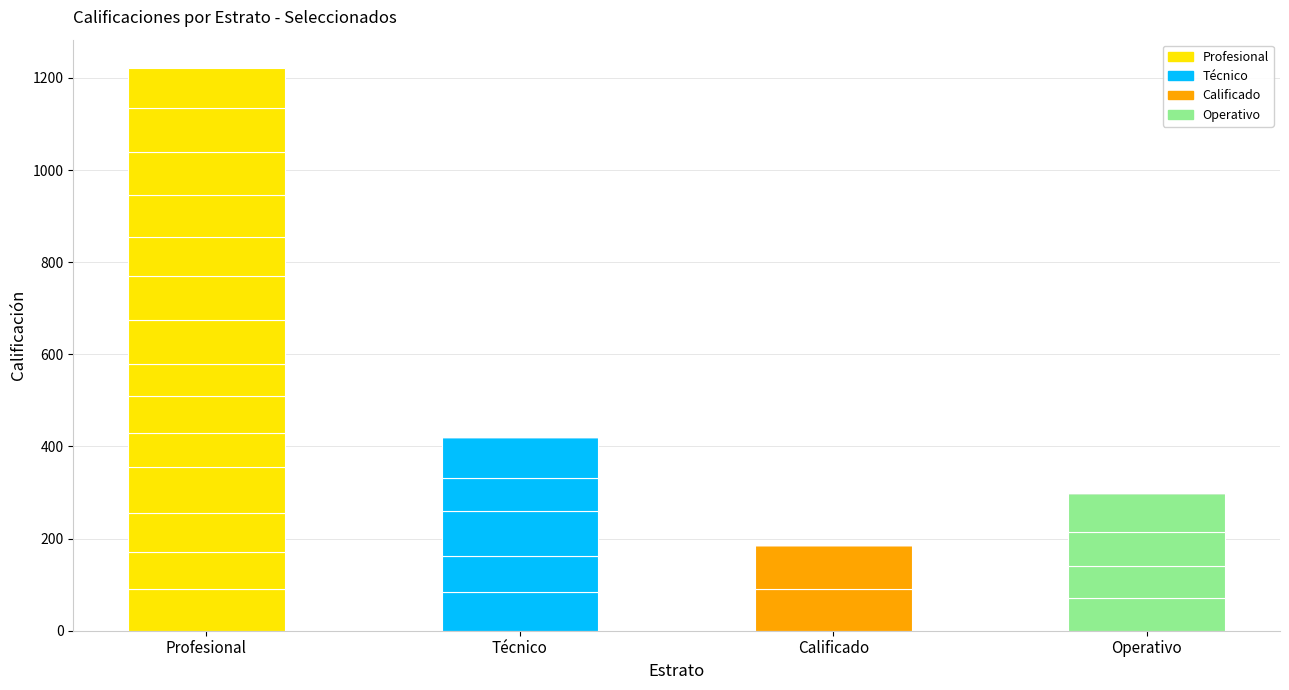

What position from the left is Profesional?

1